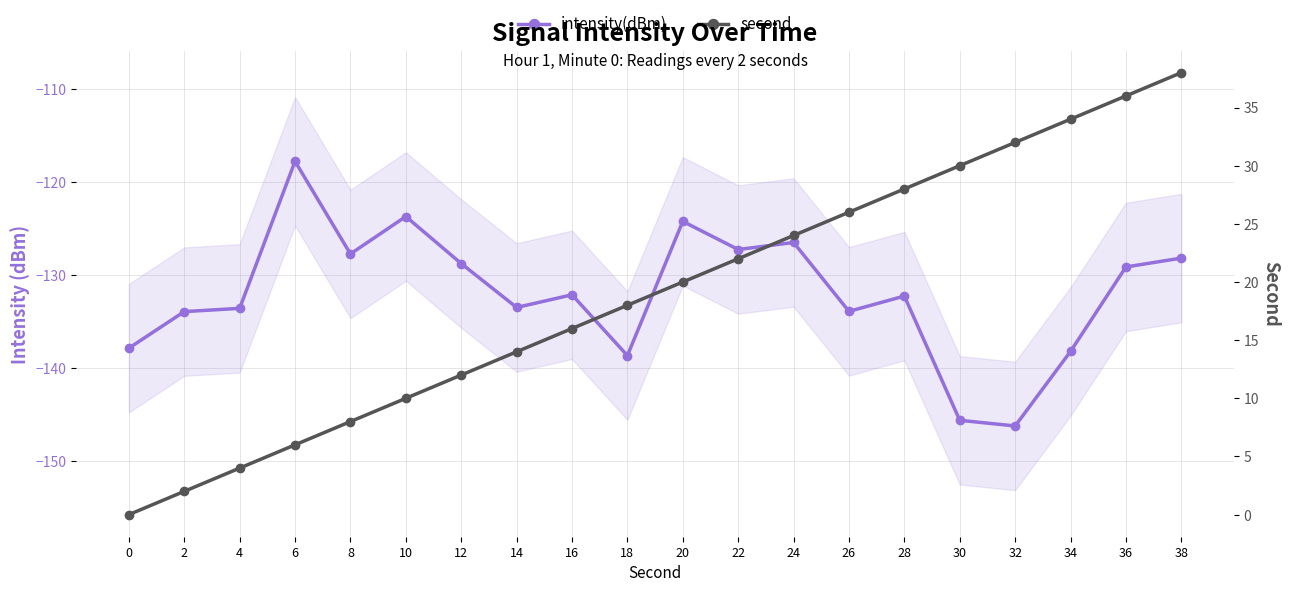

True or false: intensity(dBm) and second intersect in this chart.

False